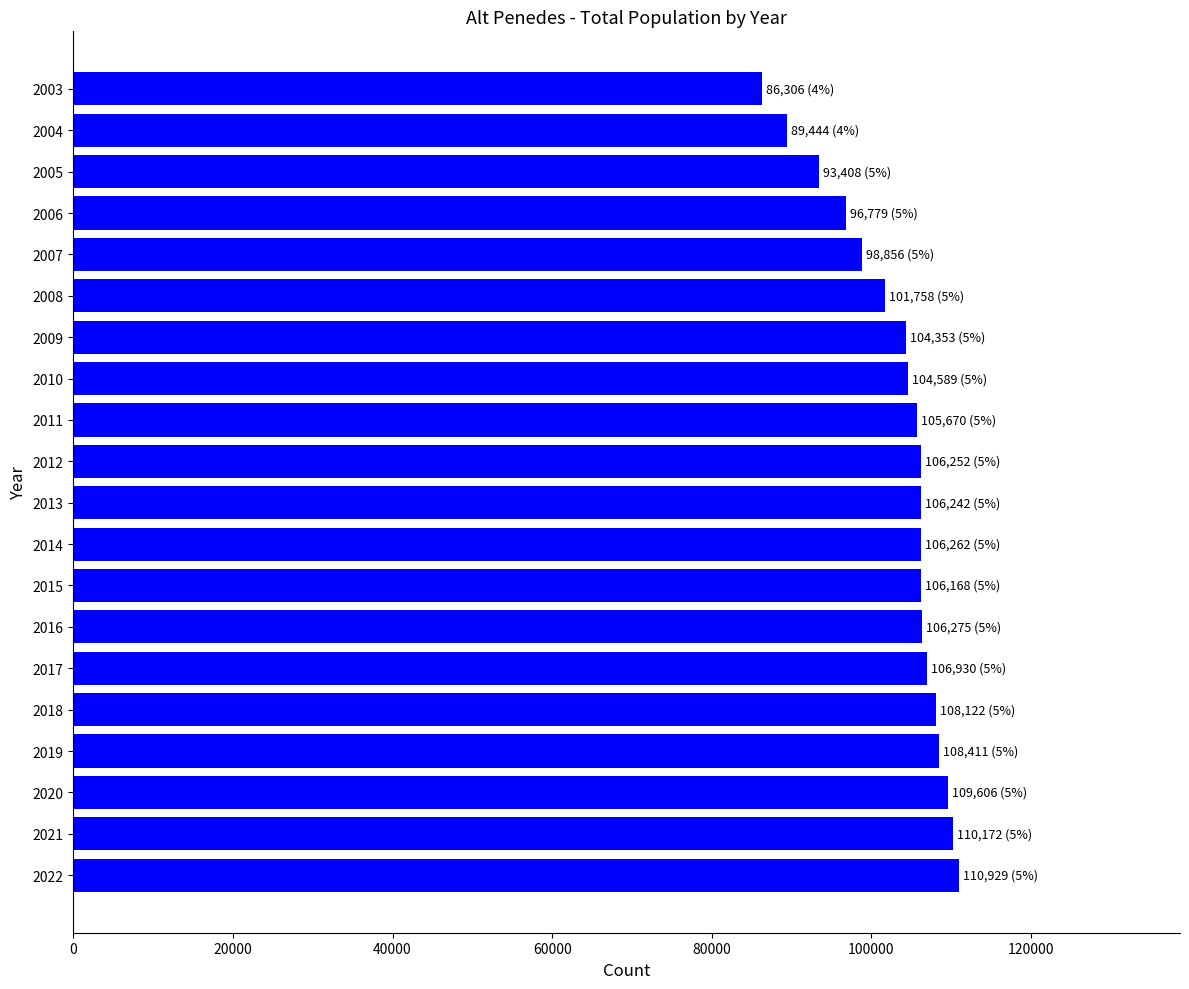

What is the difference between the maximum and minimum values?

24623